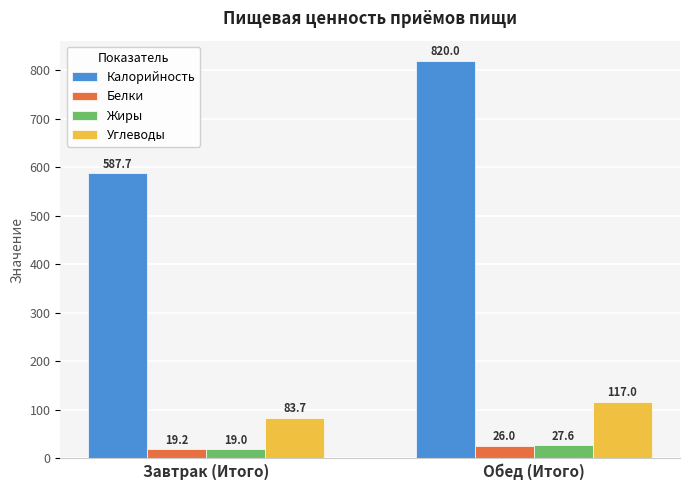

At how many categories does at least one series exceed 698?

1